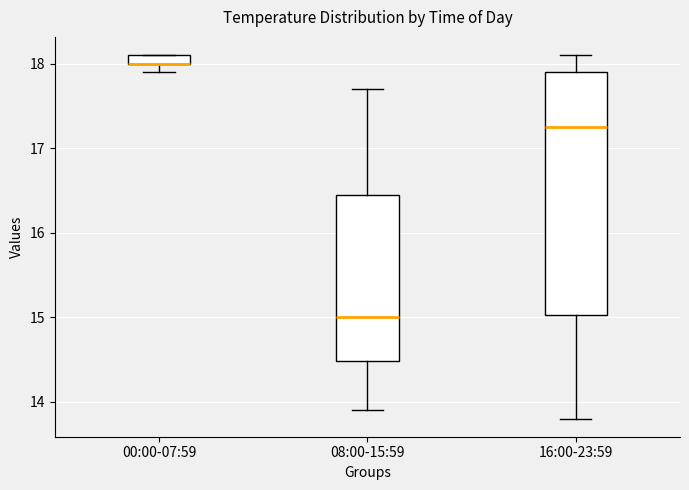

Which box is the tallest, from its lower edge to its upper edge?

16:00-23:59